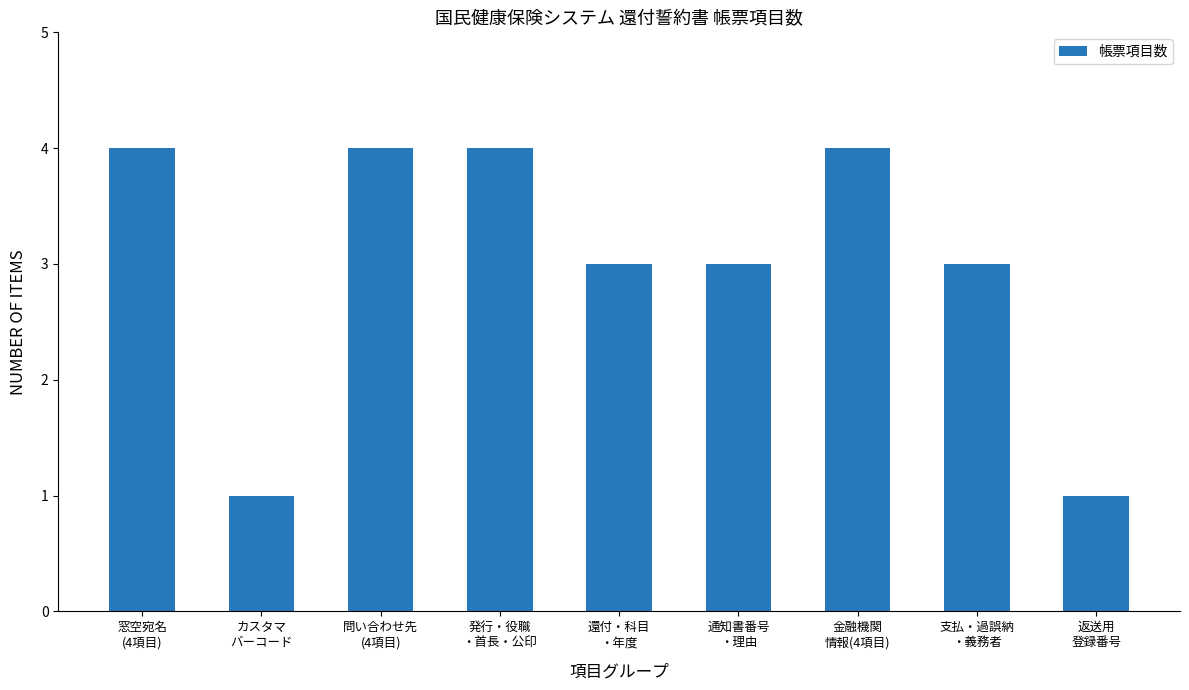

How many bars are there in total?

9